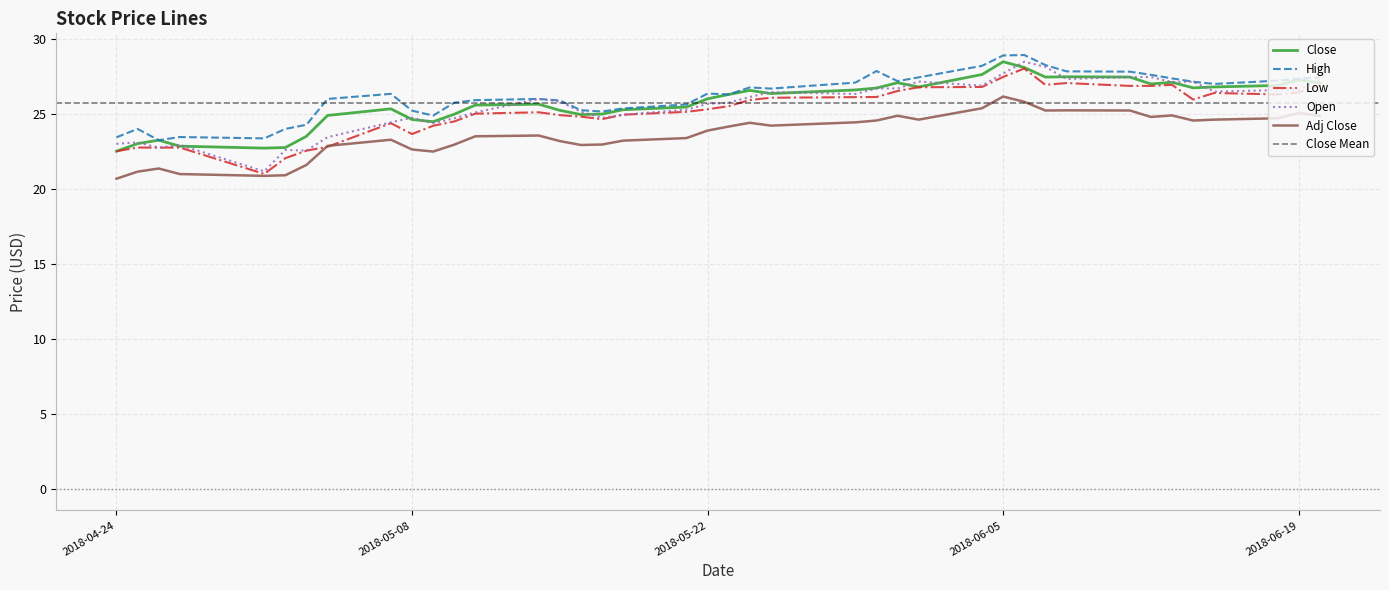

Is this an area chart (filled region under the line)?

No